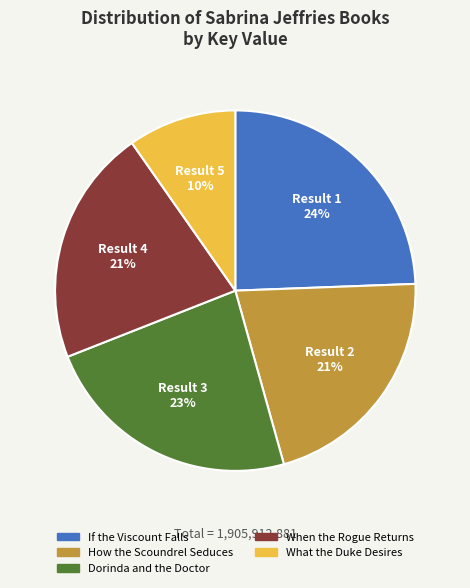

Between Result 4 and Result 5, which is larger?

Result 4